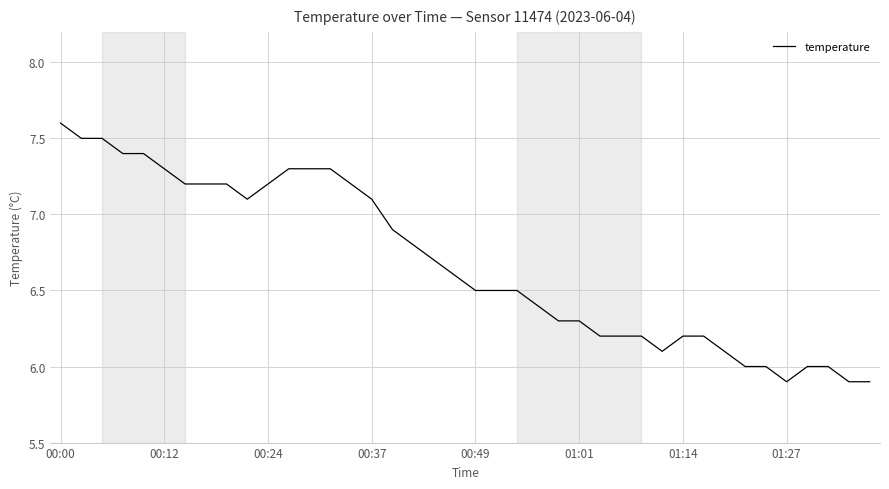

What is the minimum value shown in the chart?

5.9